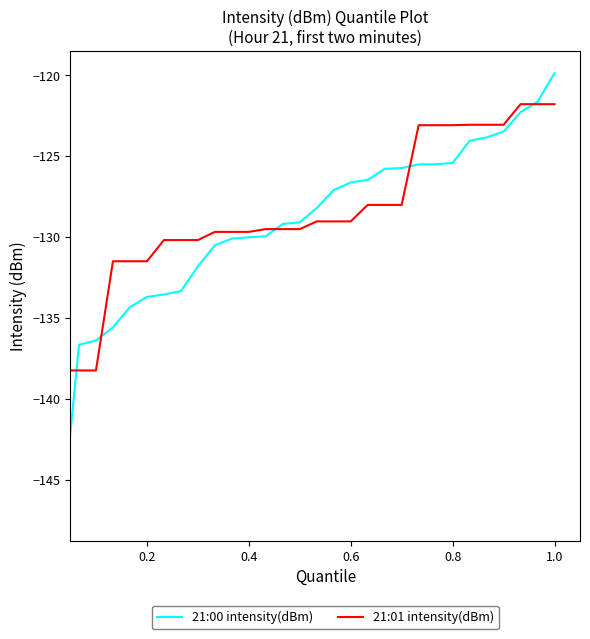

Does the chart have visible grid lines?

No